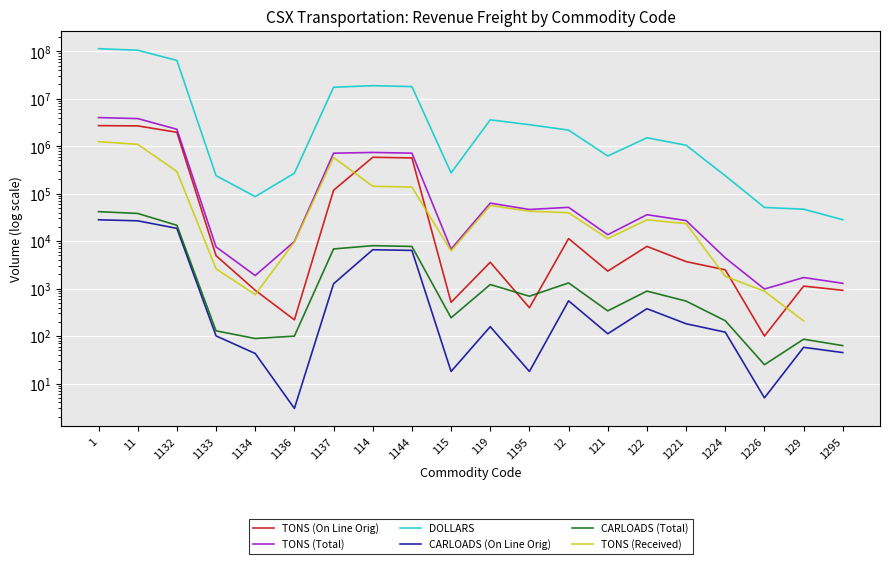

The value of TONS (Received) at 1133 is 1668.2. True or false?

False